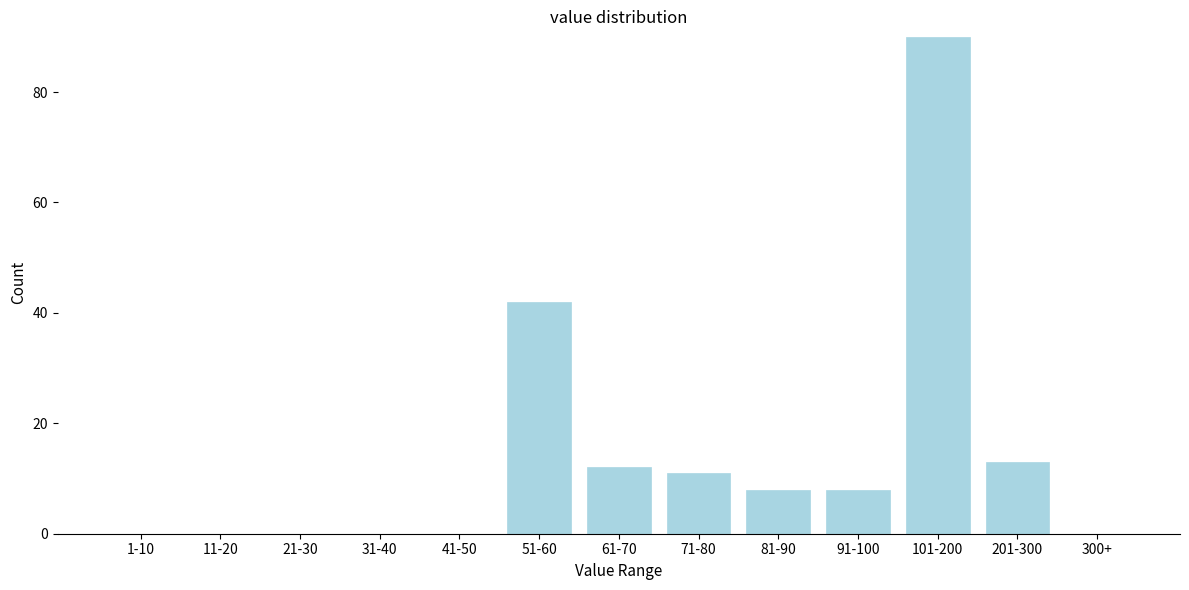

Reading left to right, transcribe all the data shown in this chart.

1-10=0	11-20=0	21-30=0	31-40=0	41-50=0	51-60=42	61-70=12	71-80=11	81-90=8	91-100=8	101-200=90	201-300=13	300+=0